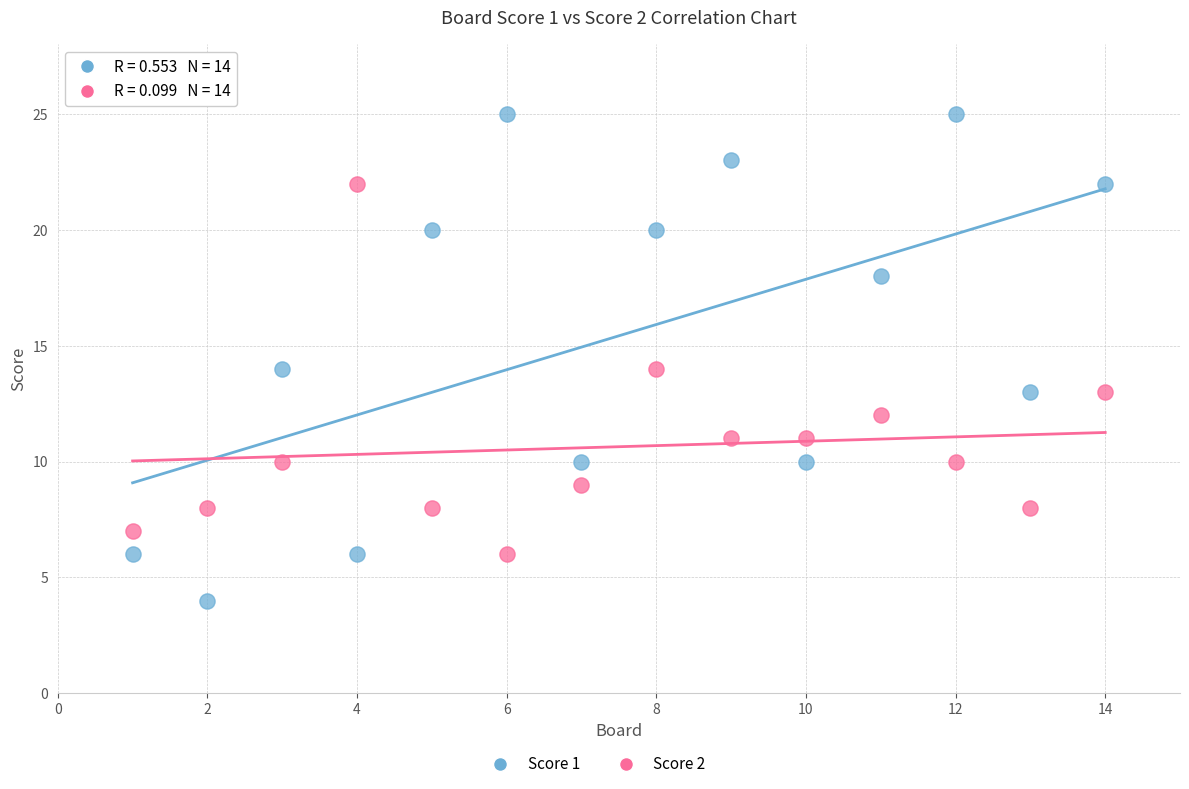

Across all data points, what is the range of X values (max minus min)?

13